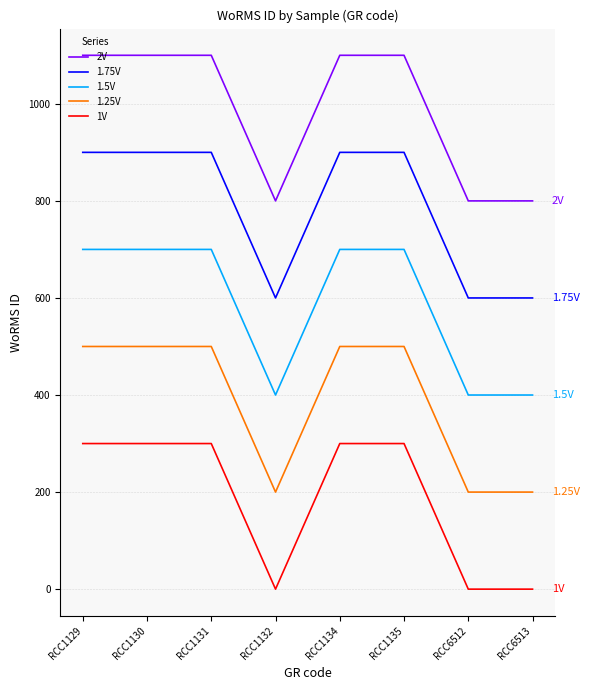

True or false: 1.75V and 1V cross at least once.

False